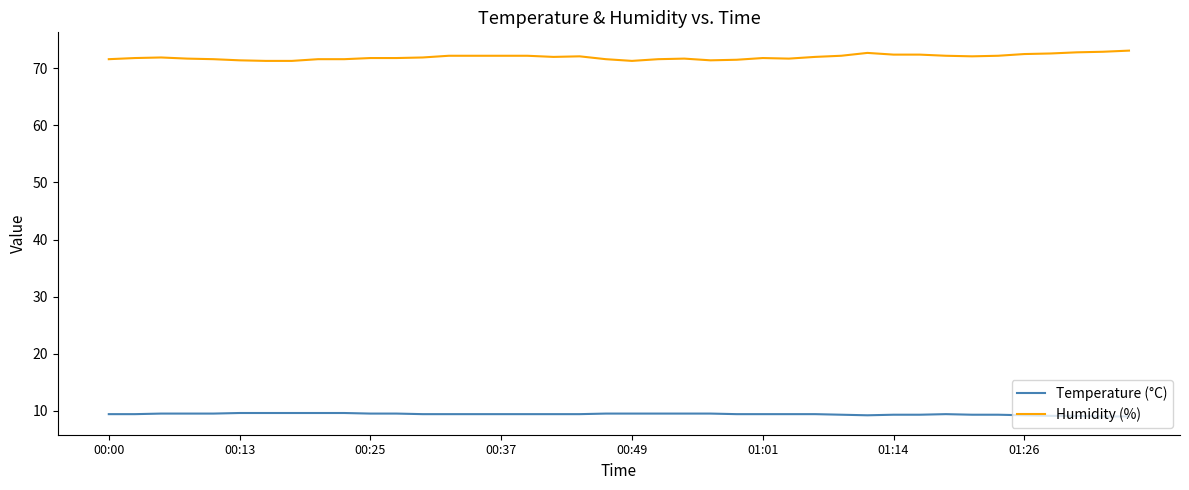

List the series in order of their peak value, highest first.

Humidity (%), Temperature (°C)